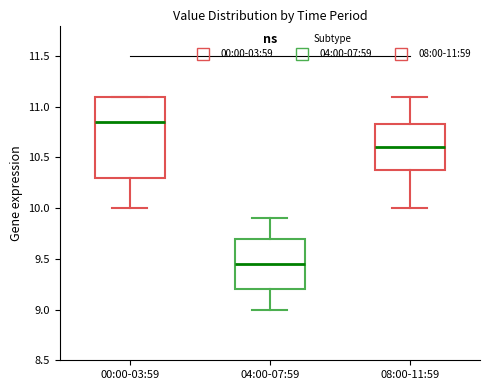

Where is the lower edge of the box for 08:00-11:59 on the y-axis? The values are not printed on the chart, so give them approximately, as read against the axis.

10.40